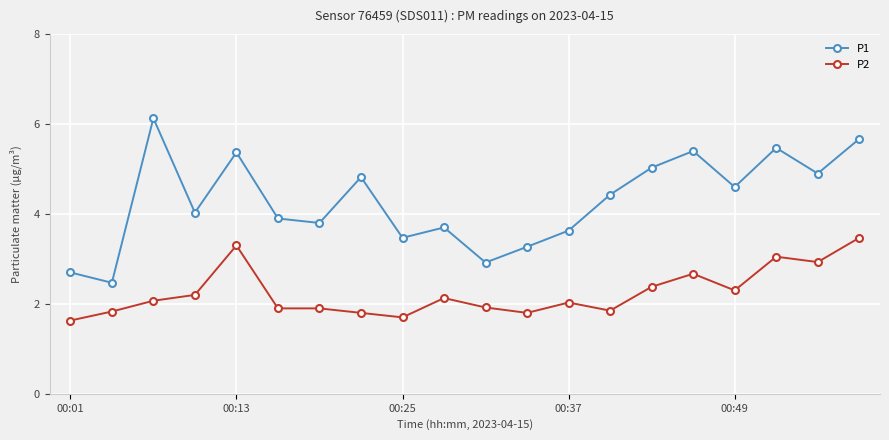

What is the difference between the second highest and second lowest values in the P1 series?

3.0